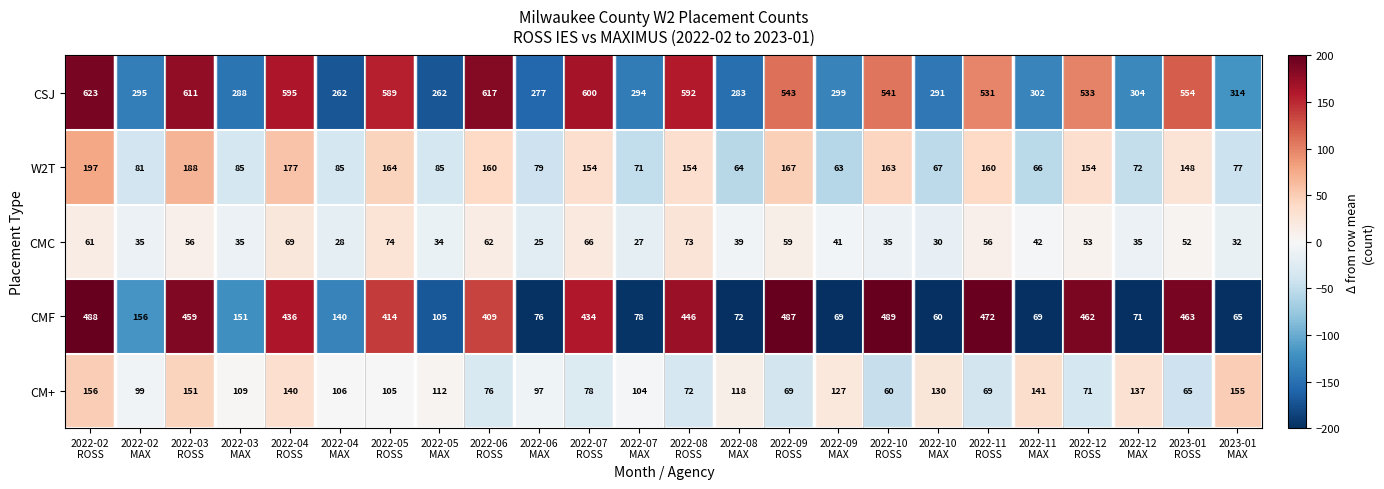

What is the minimum value for CM+?

60